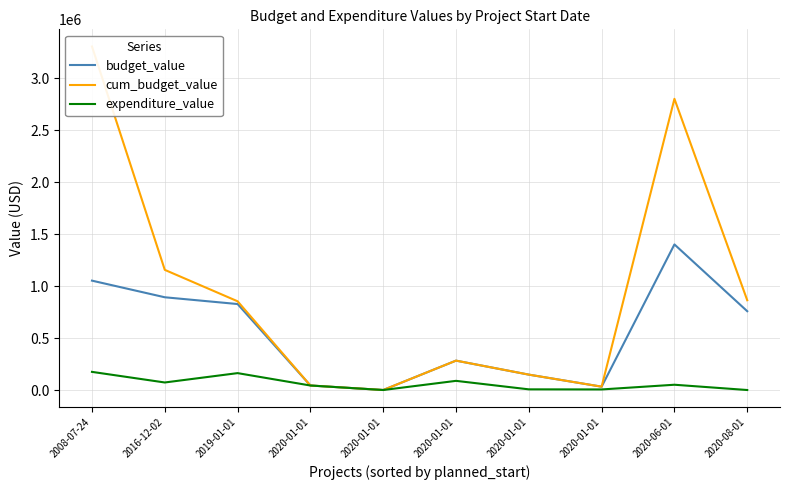

True or false: cum_budget_value has a value of 1704230.8 at 2016-12-02.

False